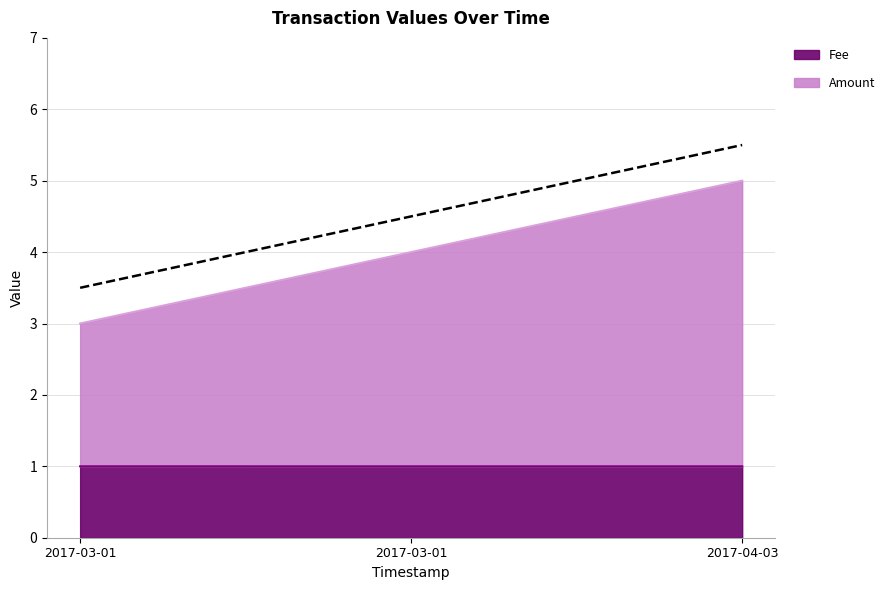

Is the value of Amount at 2017-04-03 greater than the value of Fee at 2017-03-01?

Yes